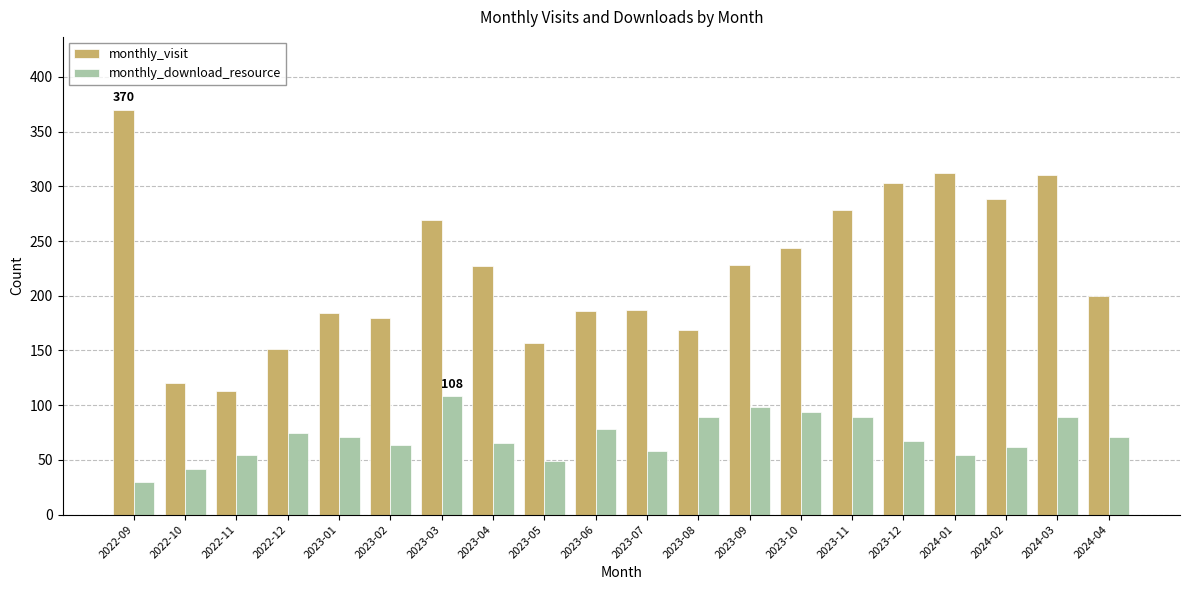

What position from the left is 2022-12?

4